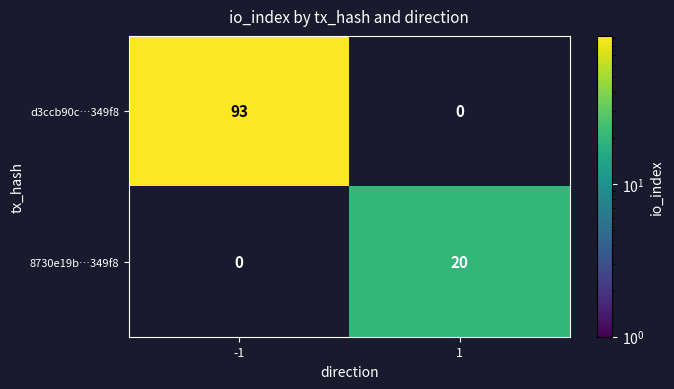

At how many categories does at least one series exceed 52?

1